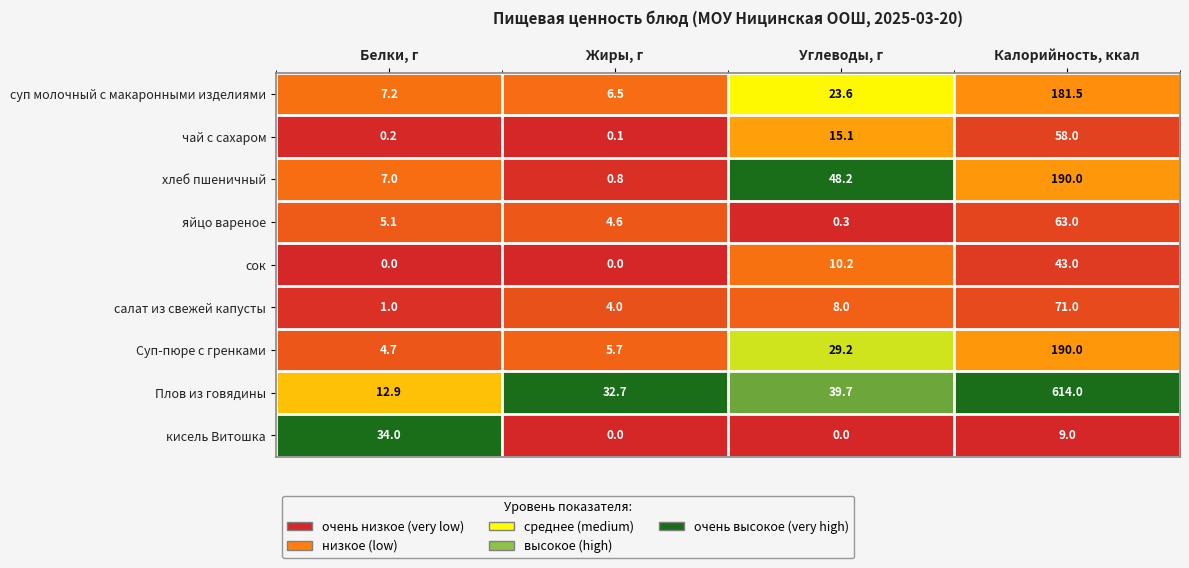

What is the difference between the салат из свежей капусты values at Жиры, г and Белки, г?

3.0